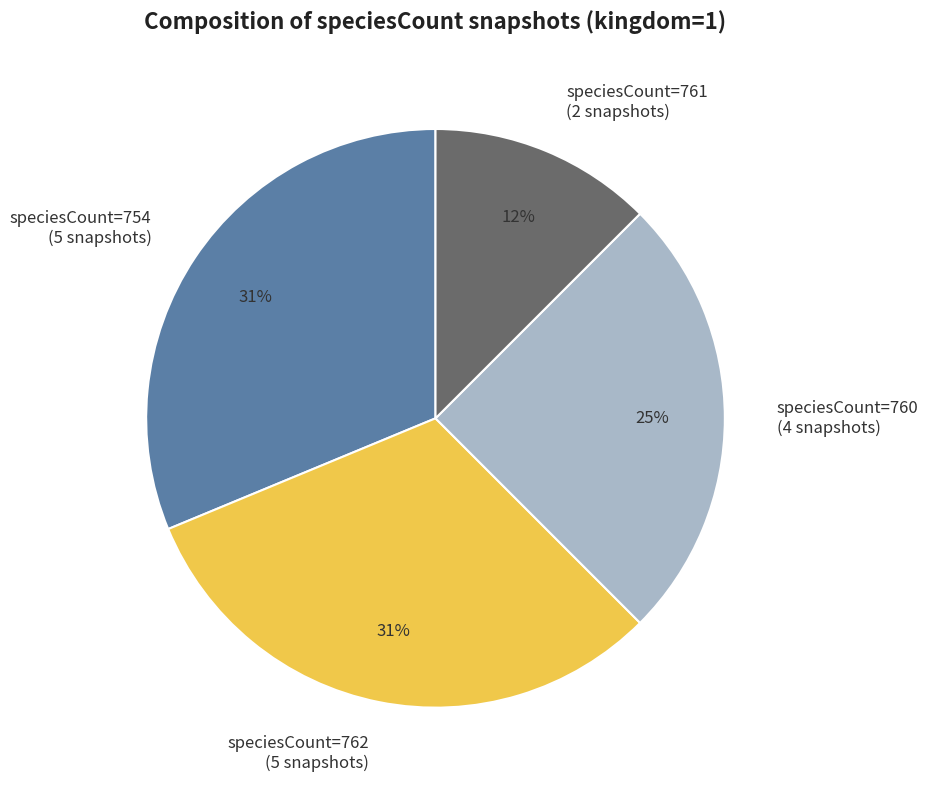

Do speciesCount=754 (5 snapshots) and speciesCount=762 (5 snapshots) together represent more than half of the pie?

Yes